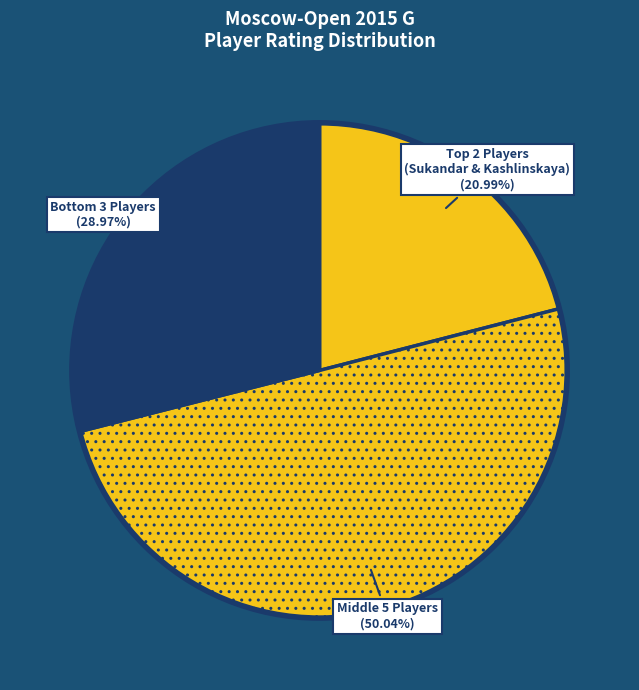

How many slices are in this pie chart?

3